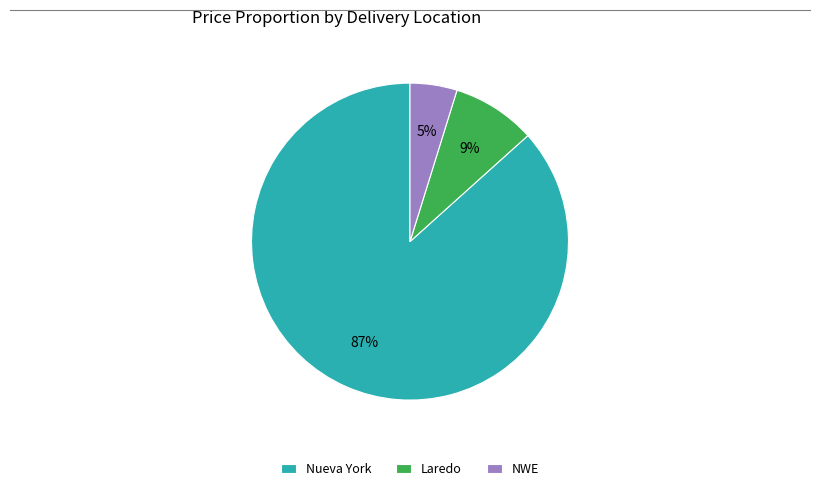

Rank the categories by value from highest to lowest.

Nueva York, Laredo, NWE